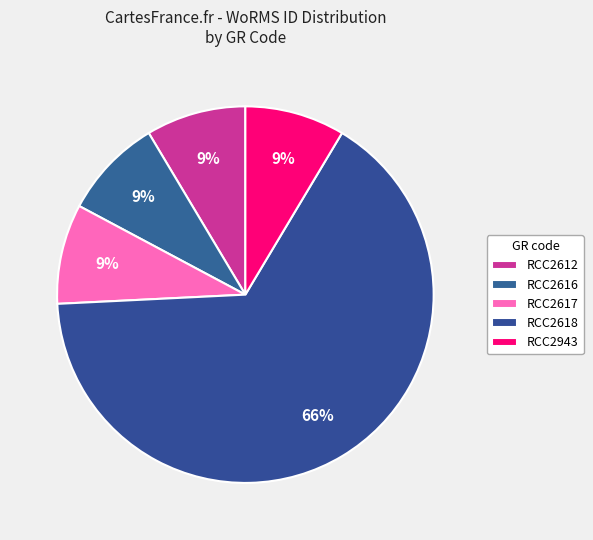

Combined, what portion of the pie is RCC2618 and RCC2943?

74.2%